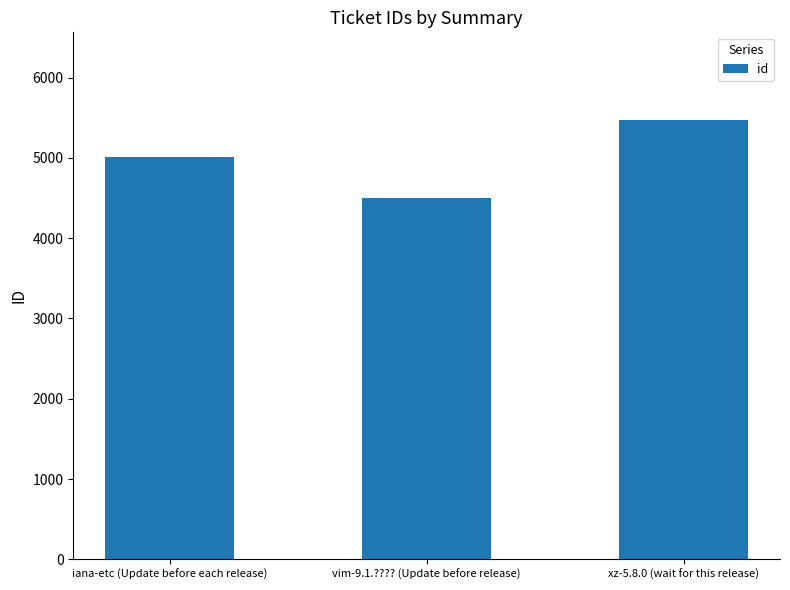

Reading left to right, what are all the values shown in this chart?

iana-etc (Update before each release)=5006	vim-9.1.???? (Update before release)=4500	xz-5.8.0 (wait for this release)=5471